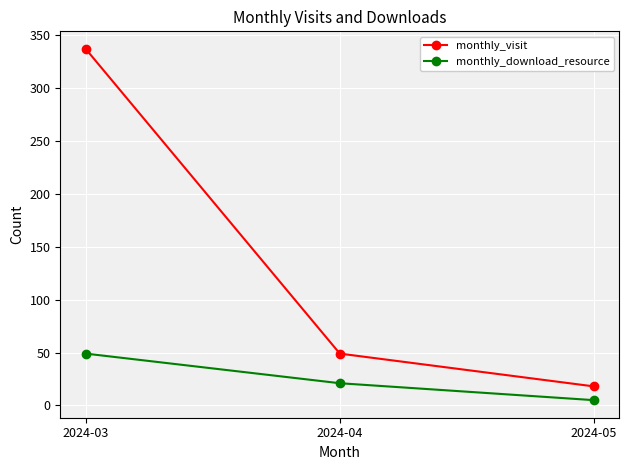

At which category is the sum across all series the highest?

2024-03